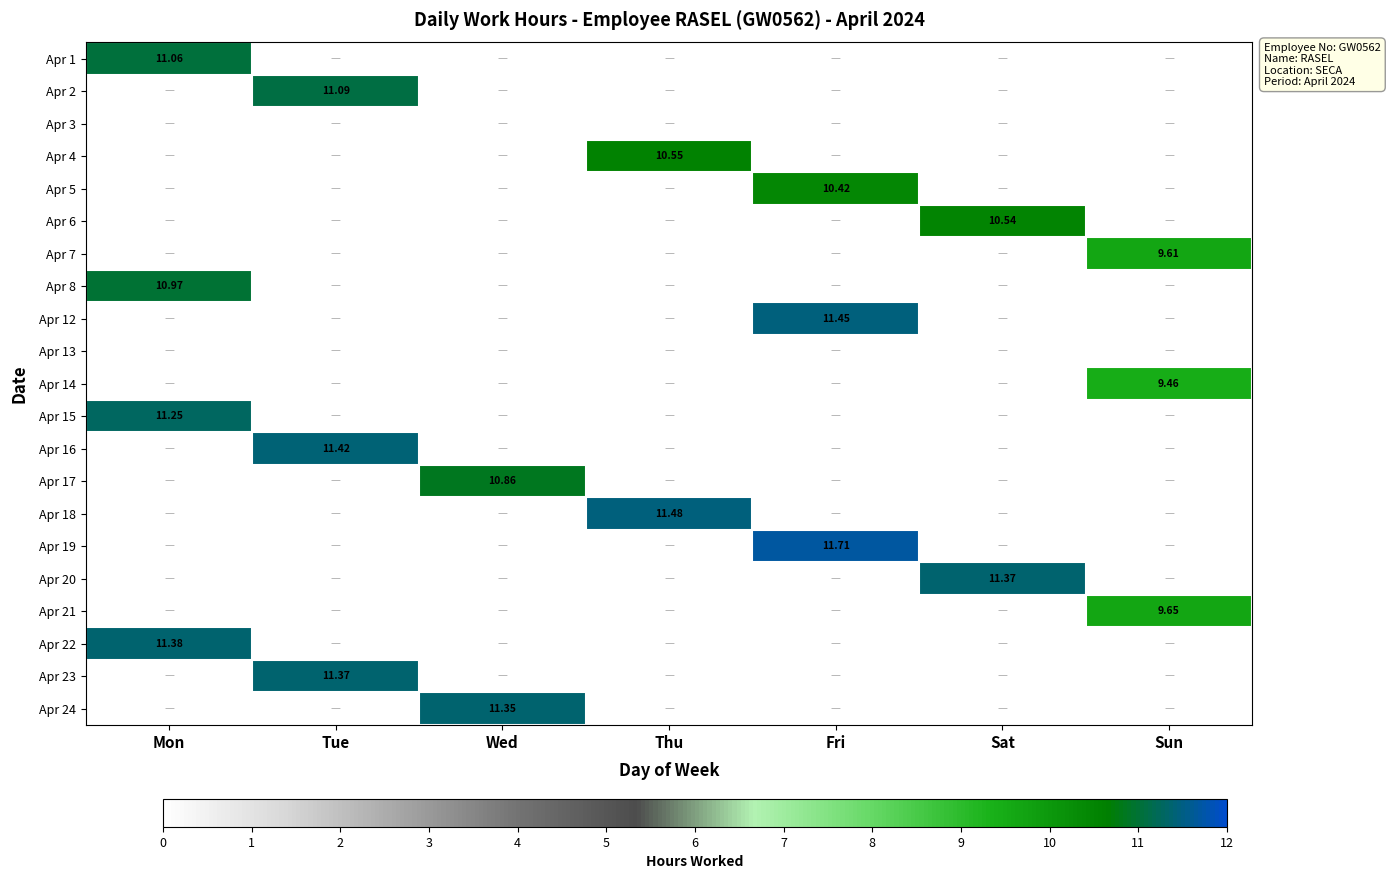

Is it true that Apr 17 equals 5.6 at Tue?

False